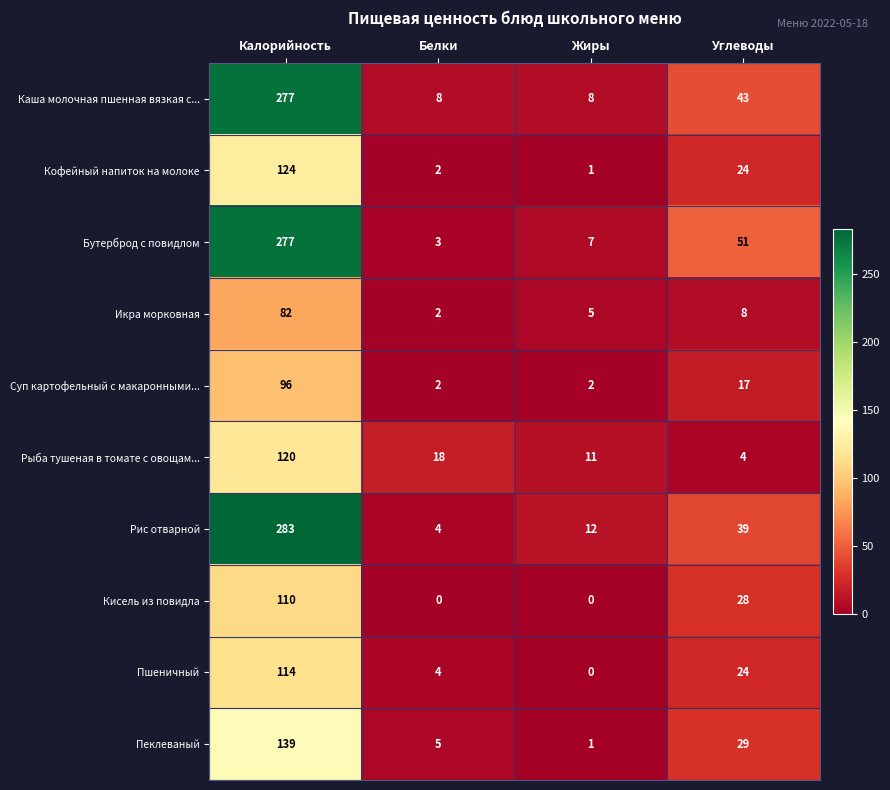

What is the difference between the second highest and minimum values in the Рыба тушеная в томате с овощам... series?

14